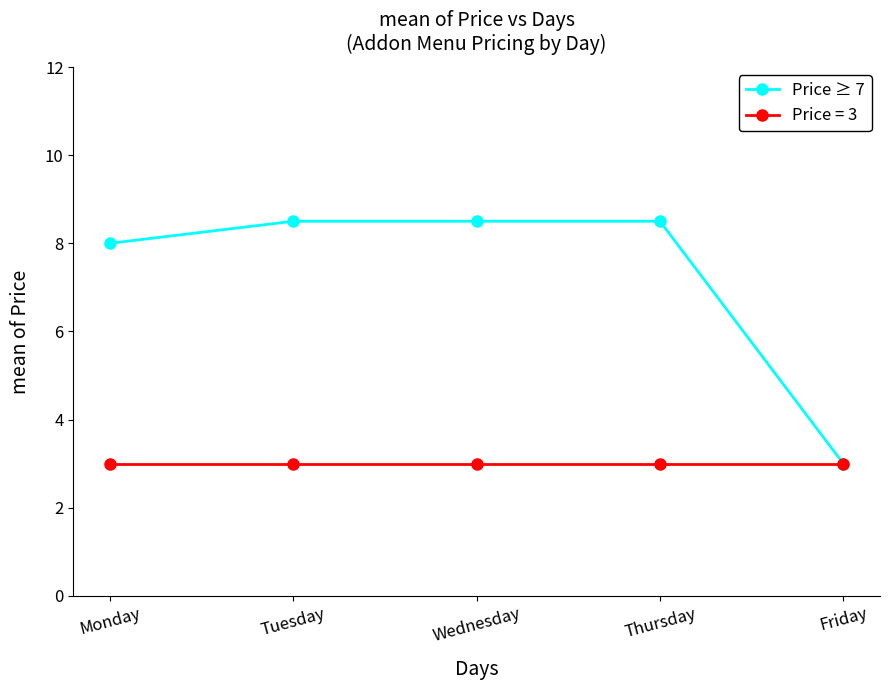

Reading left to right, what are all the values shown in this chart?

Price ≥ 7: 8.0	8.5	8.5	8.5	3.0
Price = 3: 3.0	3.0	3.0	3.0	3.0